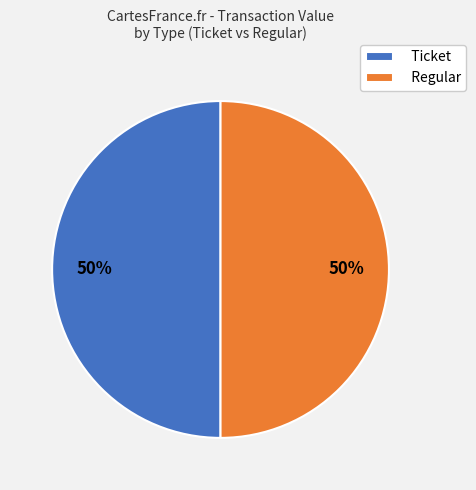

To the nearest percent, what percentage of the pie is Regular?

50%